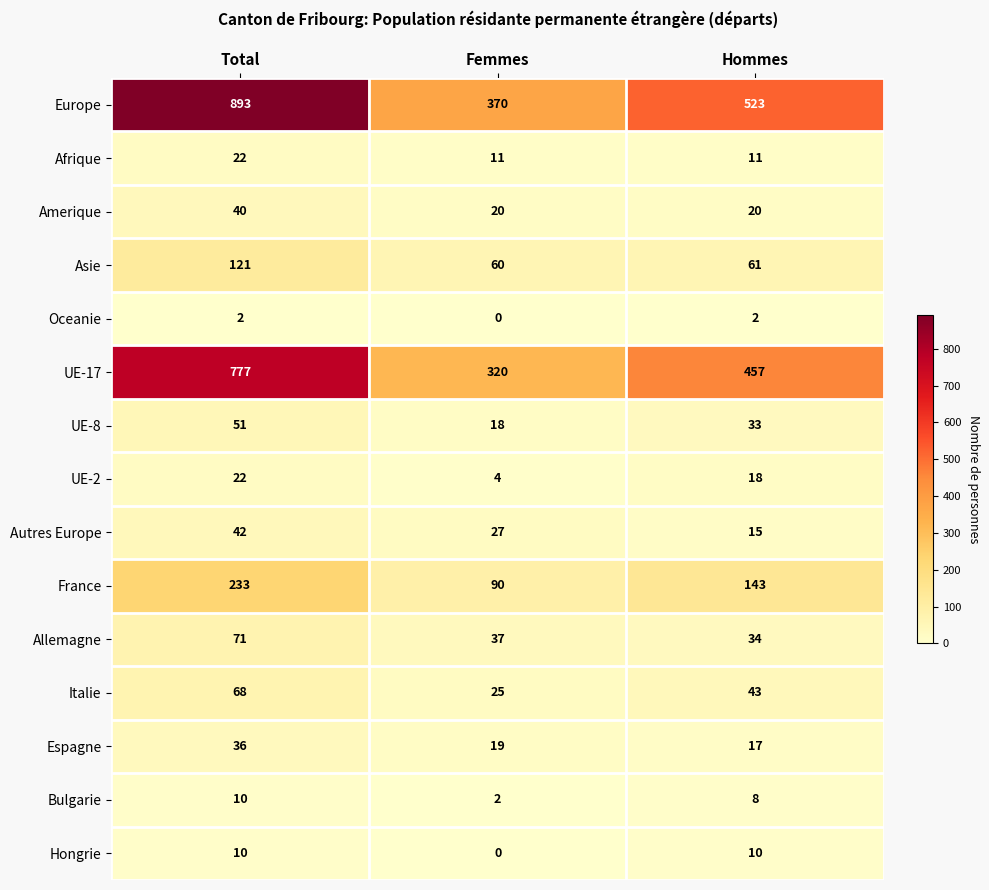

Count the number of categories in the chart.

3